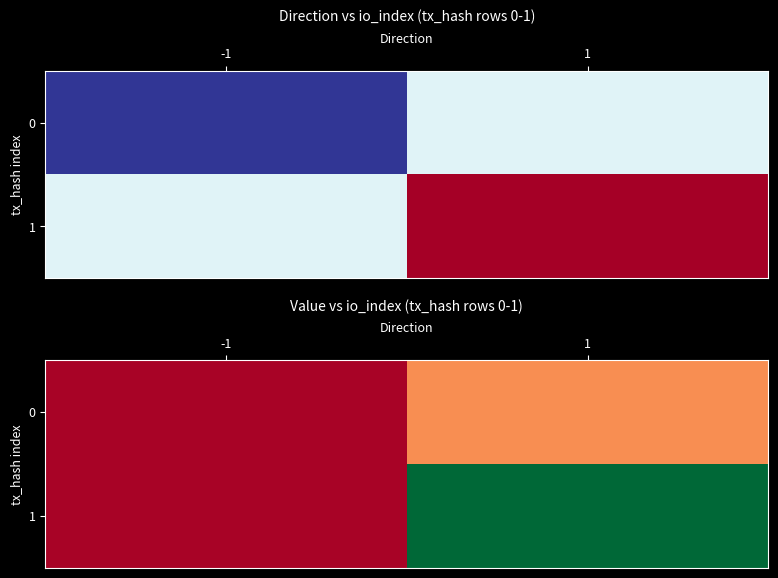

At which label does 1 reach its peak?

1